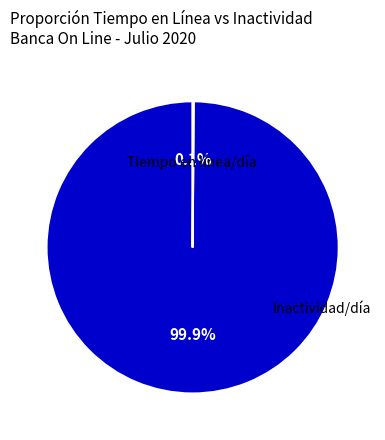

Is there any slice that represents more than half of the pie?

Yes